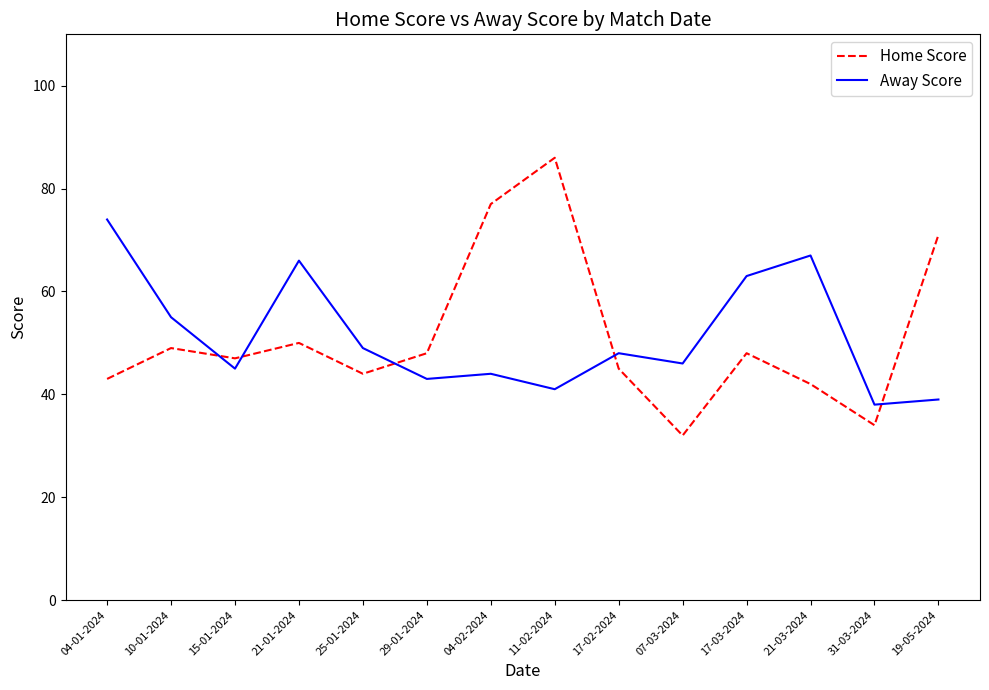

At 11-02-2024, list the series in order from smallest to largest.

Away Score, Home Score